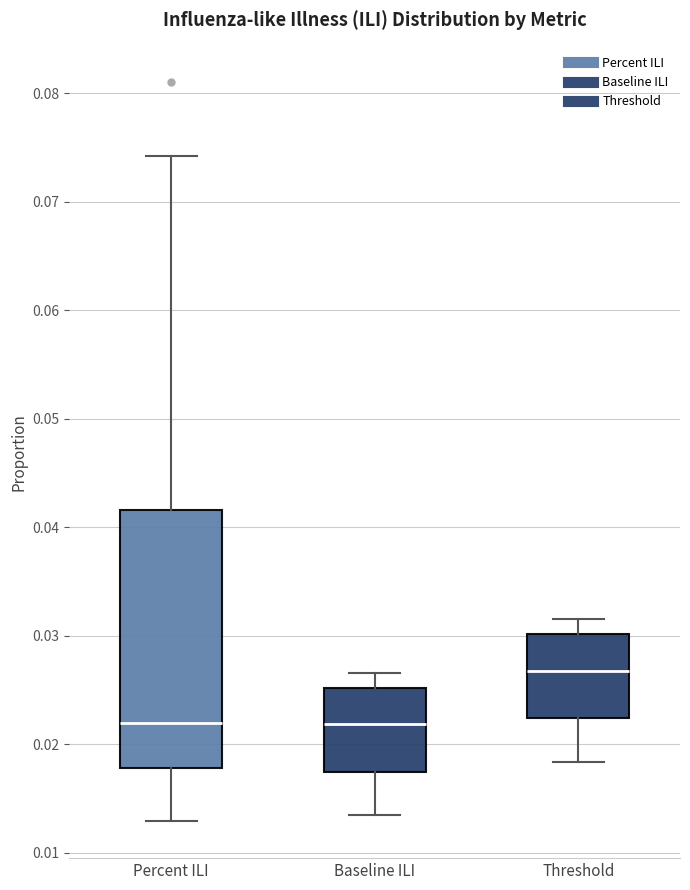

Comparing the boxes themselves (not the whiskers), which one is the tallest?

Percent ILI